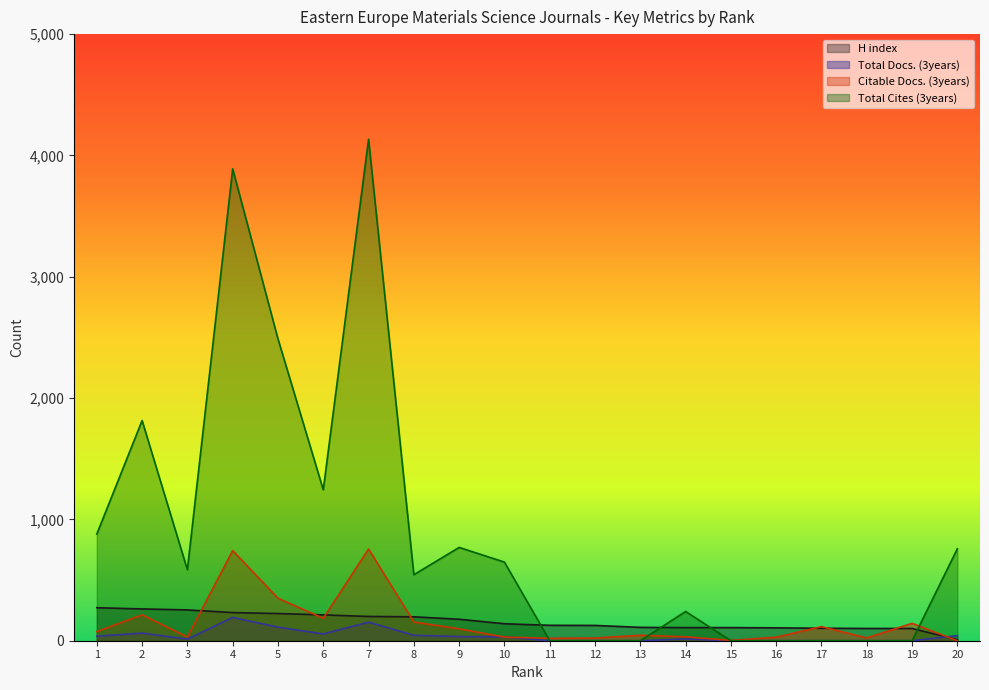

What is the value of the Total Cites (3years) point at the 1st from the left?

879